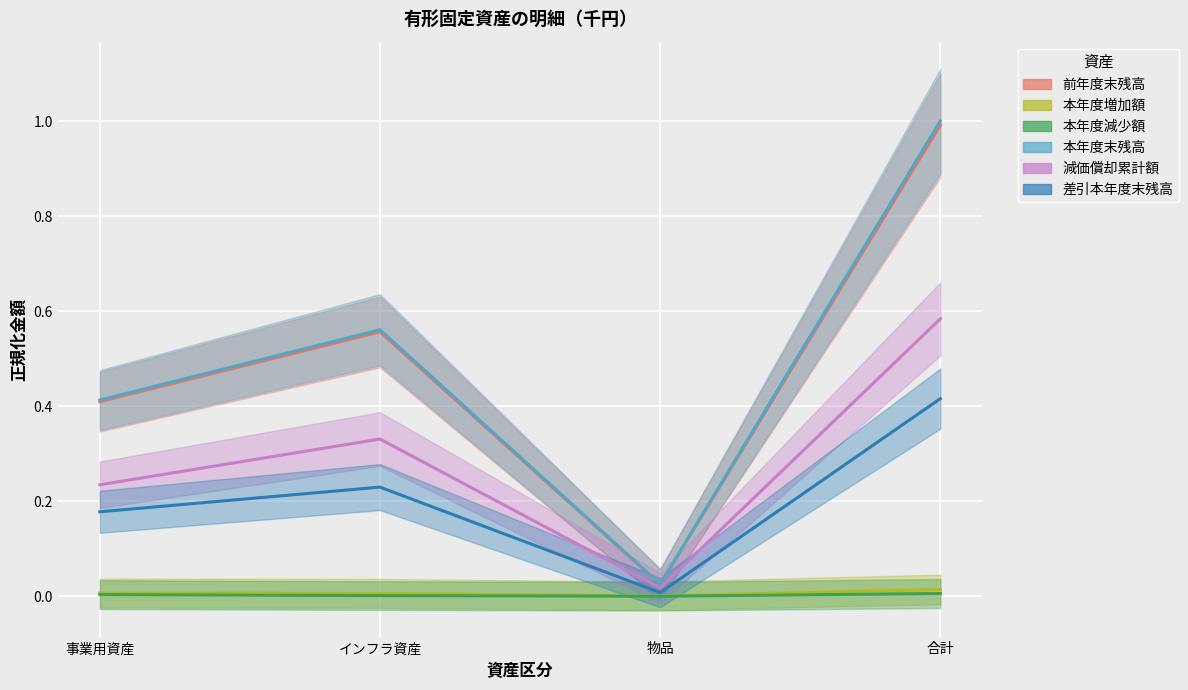

At which category does 減価償却累計額 reach its first local valley?

物品